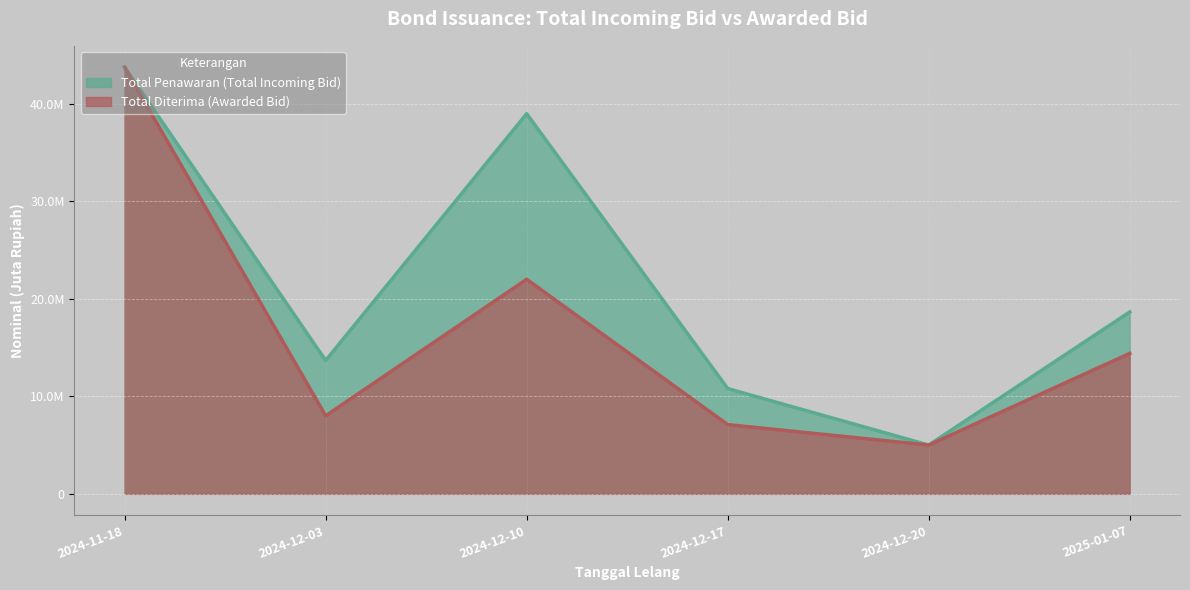

Does the chart display data point markers on the line(s)?

No